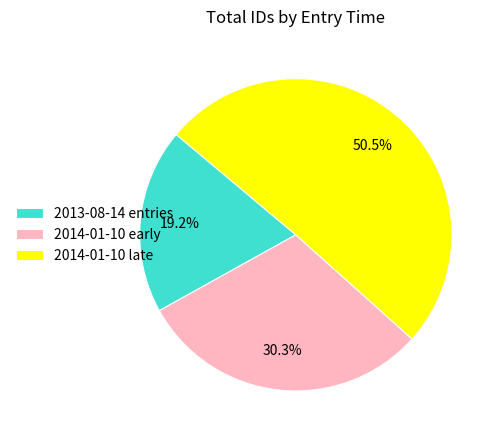

Combined, do 2014-01-10 late and 2014-01-10 early account for over 50%?

Yes